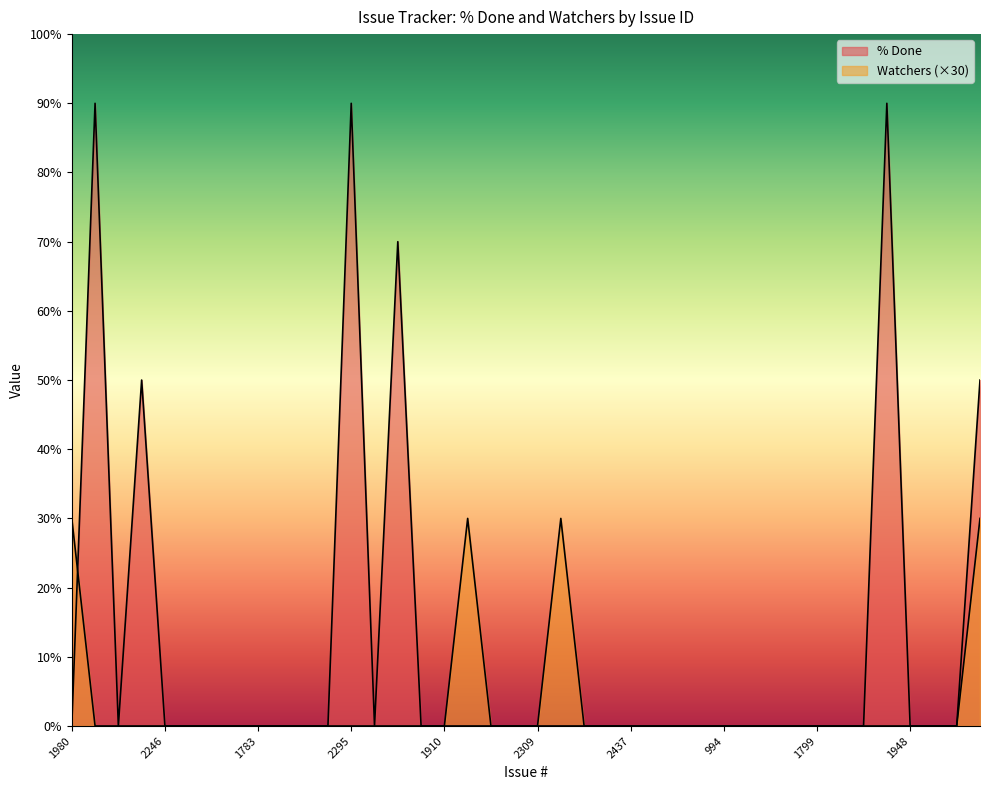

Which has a higher value, 2246 or 994?

2246